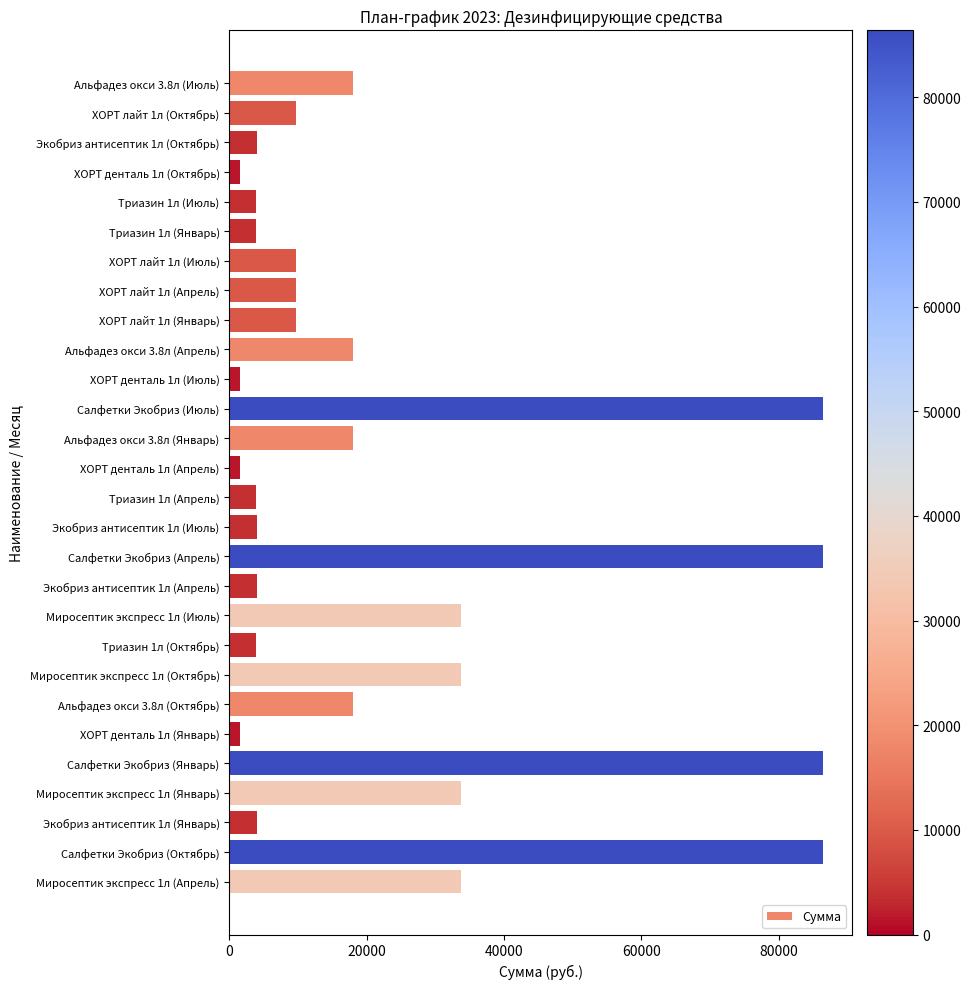

The value at Экобриз антисептик 1л (Июль) is 4000. True or false?

True